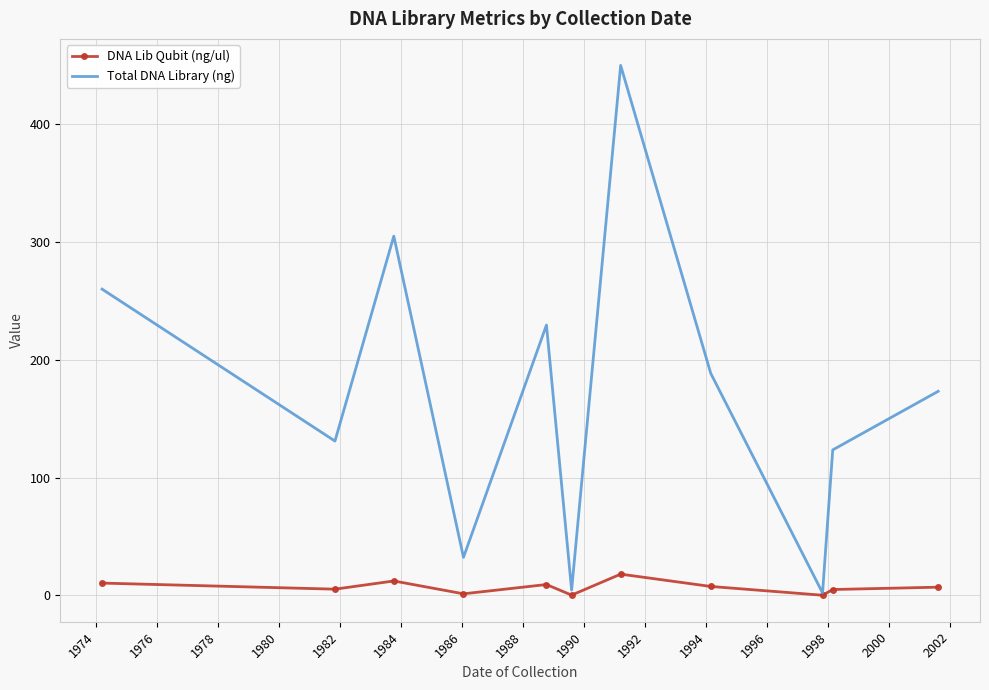

What is the maximum value shown in the chart?

450.0